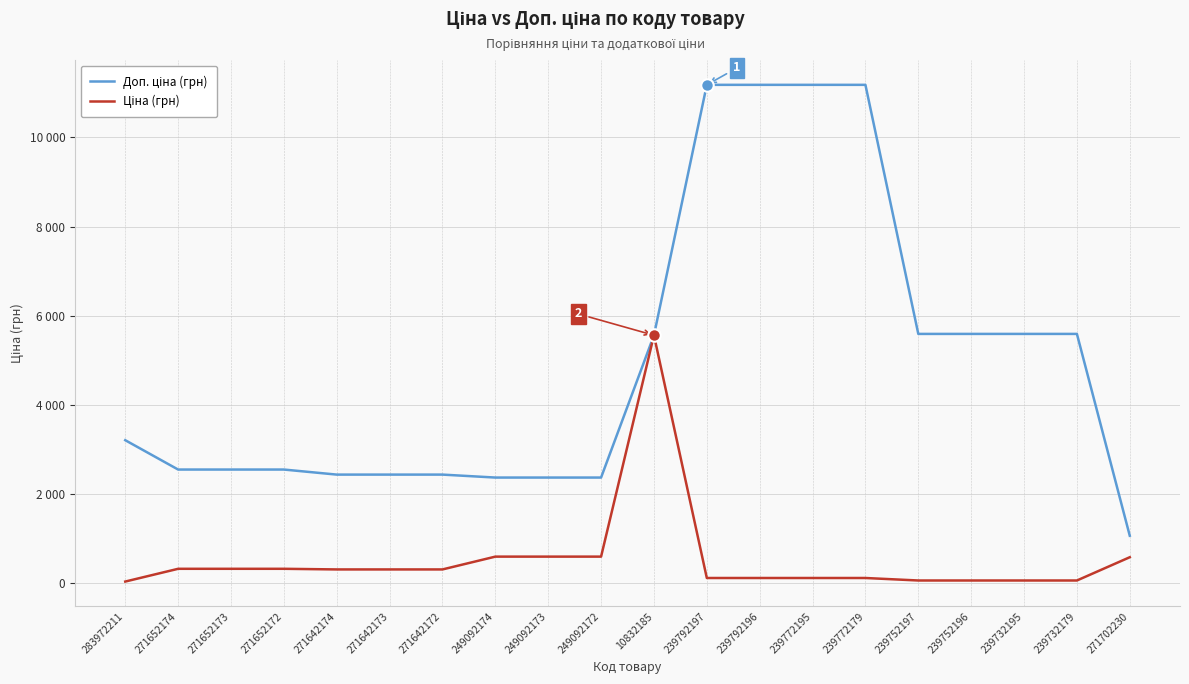

True or false: Ціна (грн) and Доп. ціна (грн) cross at least once.

False